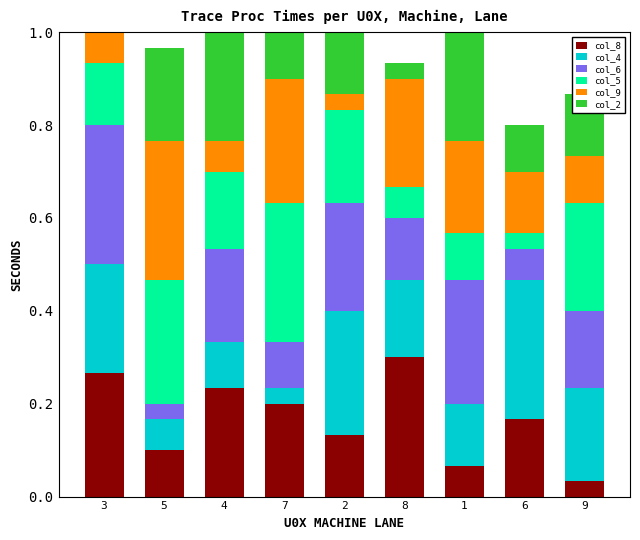

Is the value of col_2 at 5 greater than the value of col_5 at 7?

No